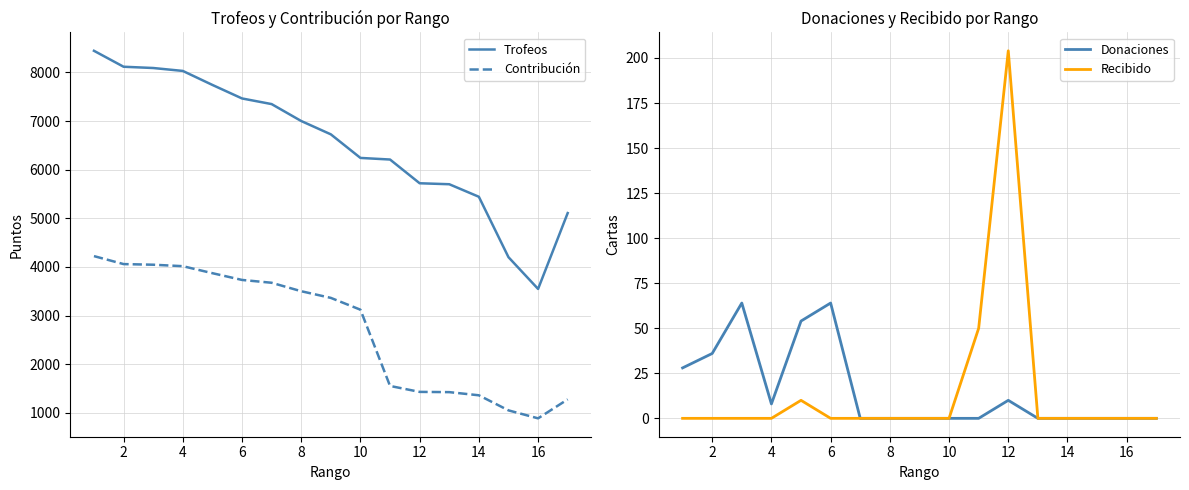

At how many categories does at least one series exceed 2139?

17